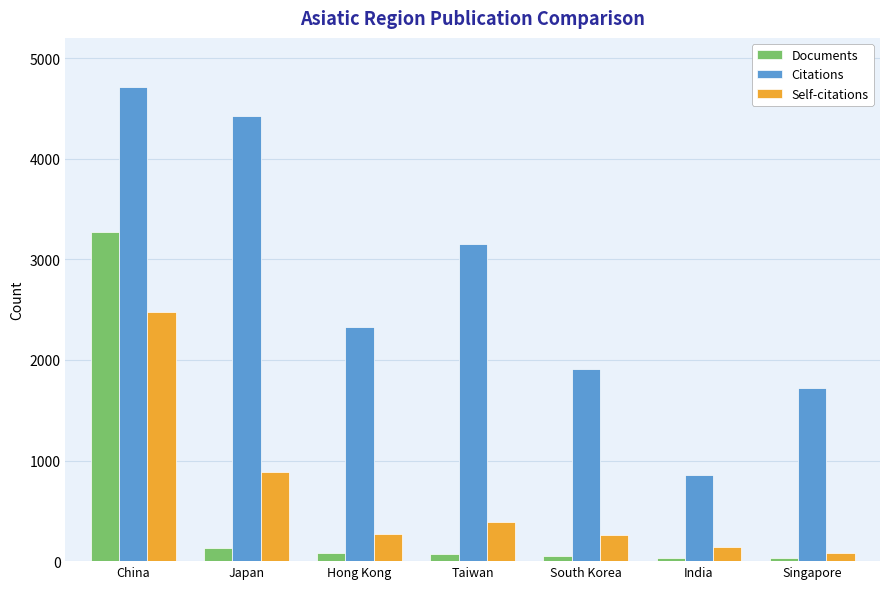

The value of Documents at China is 3267. True or false?

True